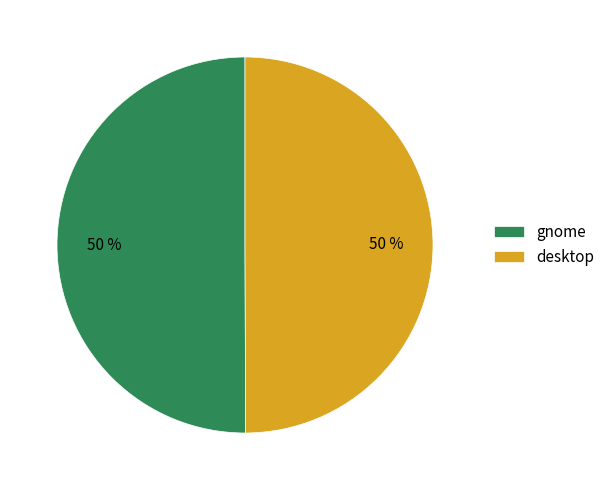

Combined, do desktop and gnome account for over 50%?

Yes